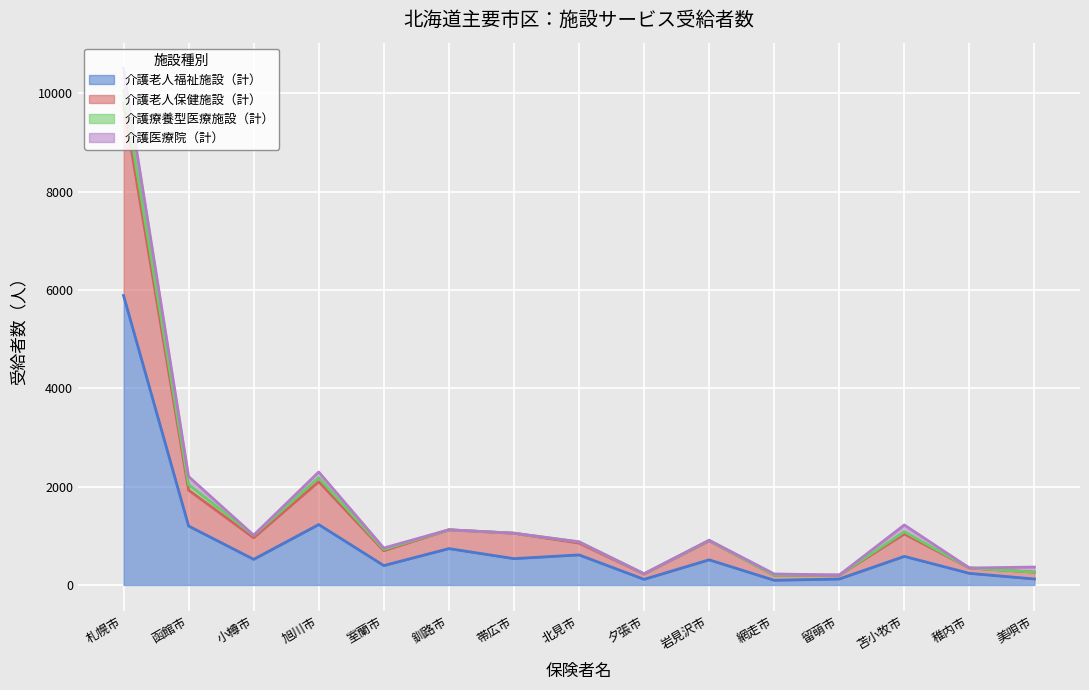

At which category is the sum across all series the highest?

札幌市